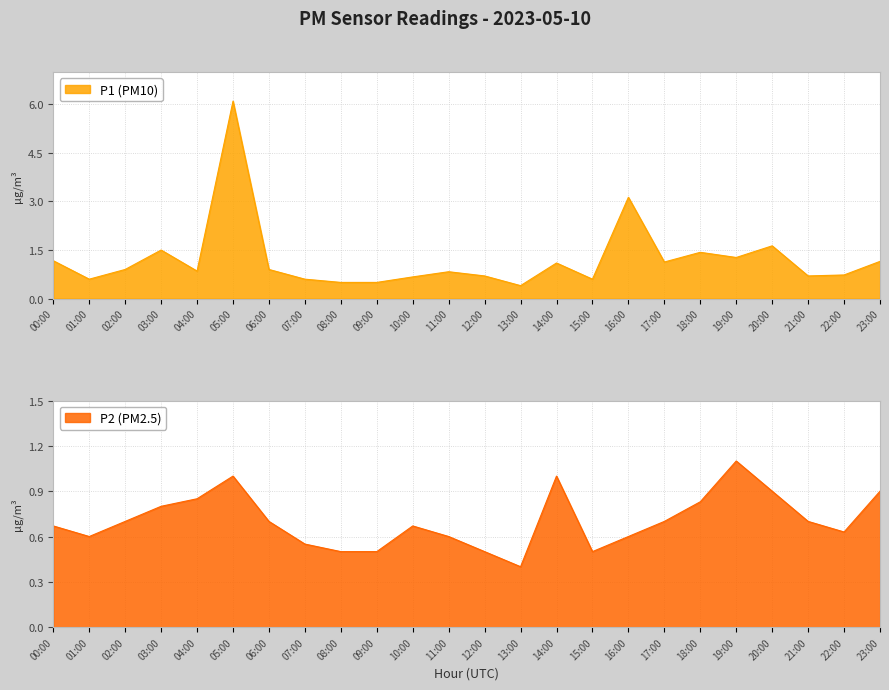

What is the difference between the highest and lowest values at 17:00?

0.4